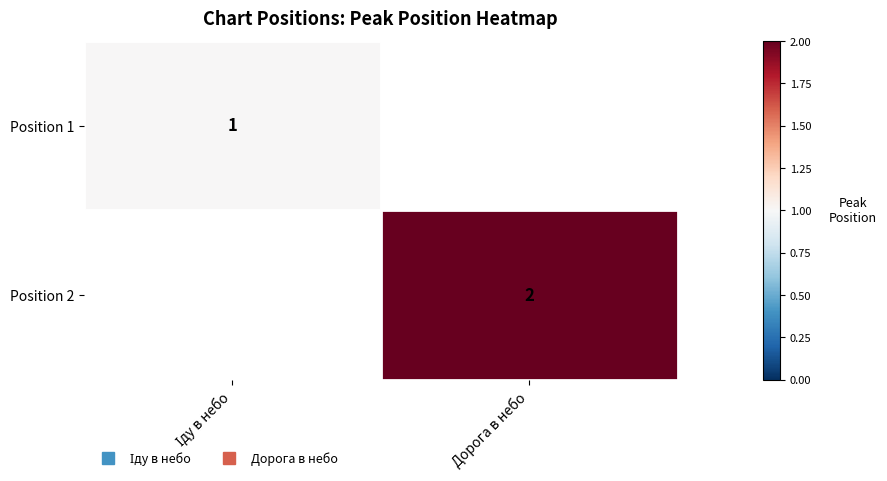

List the series in order of their overall mean, lowest first.

Position 1, Position 2